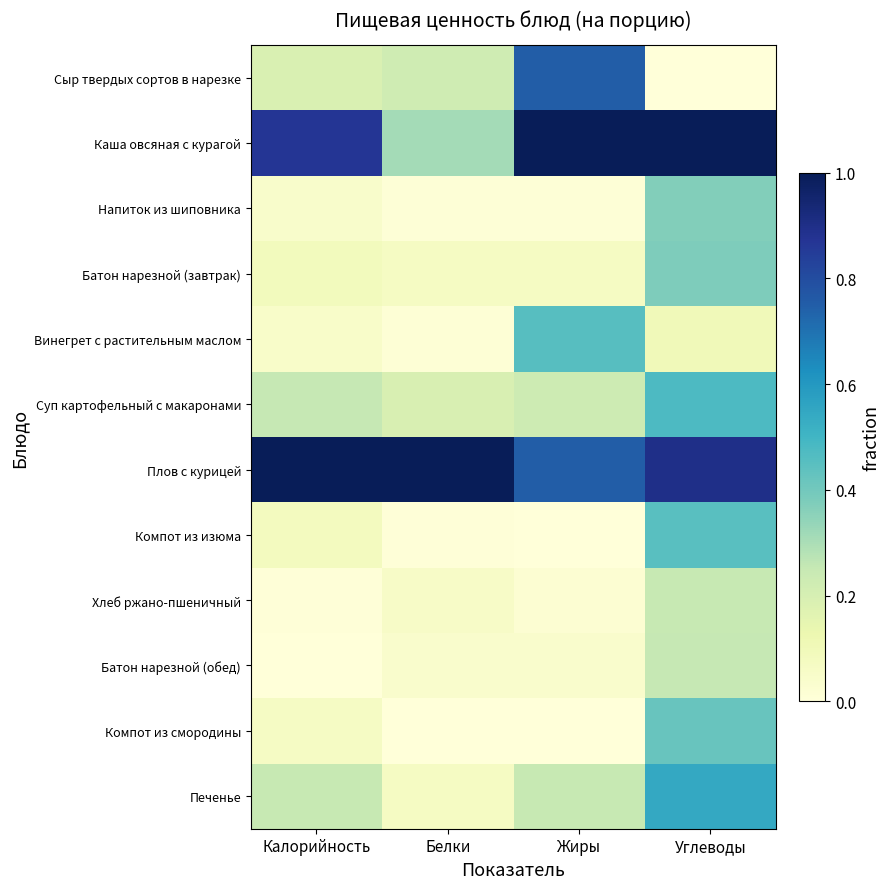

Reading left to right, list all the values displayed in this chart.

Сыр твердых сортов в нарезке: Калорийность=0.2	Белки=0.2	Жиры=0.8	Углеводы=0.0
Каша овсяная с курагой: Калорийность=0.9	Белки=0.3	Жиры=1.0	Углеводы=1.0
Напиток из шиповника: Калорийность=0.0	Белки=0.0	Жиры=0.0	Углеводы=0.4
Батон нарезной (завтрак): Калорийность=0.1	Белки=0.1	Жиры=0.1	Углеводы=0.4
Винегрет с растительным маслом: Калорийность=0.1	Белки=0.0	Жиры=0.5	Углеводы=0.1
Суп картофельный с макаронами: Калорийность=0.3	Белки=0.2	Жиры=0.2	Углеводы=0.5
Плов с курицей: Калорийность=1.0	Белки=1.0	Жиры=0.8	Углеводы=0.9
Компот из изюма: Калорийность=0.1	Белки=0.0	Жиры=0.0	Углеводы=0.4
Хлеб ржано-пшеничный: Калорийность=0.0	Белки=0.1	Жиры=0.0	Углеводы=0.2
Батон нарезной (обед): Калорийность=0.0	Белки=0.0	Жиры=0.0	Углеводы=0.3
Компот из смородины: Калорийность=0.1	Белки=0.0	Жиры=0.0	Углеводы=0.4
Печенье: Калорийность=0.2	Белки=0.1	Жиры=0.2	Углеводы=0.5